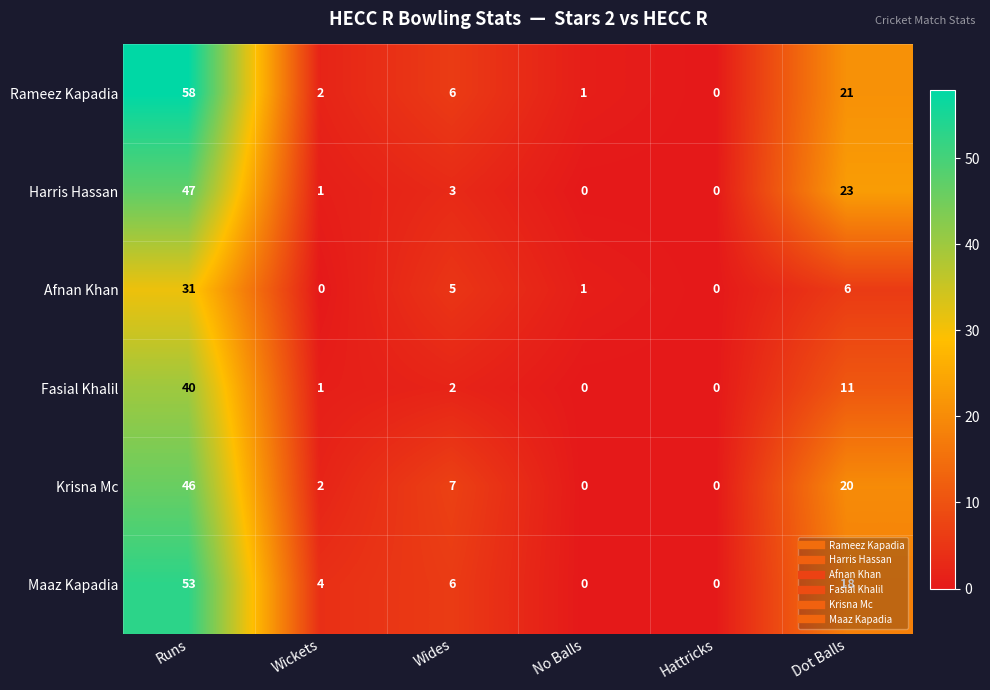

What is the difference between the maximum and minimum values in the Krisna Mc series?

46